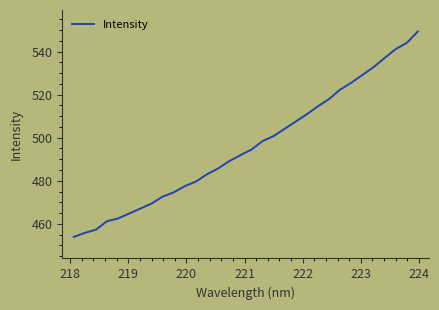

What is the difference between the maximum and minimum values?

95.3